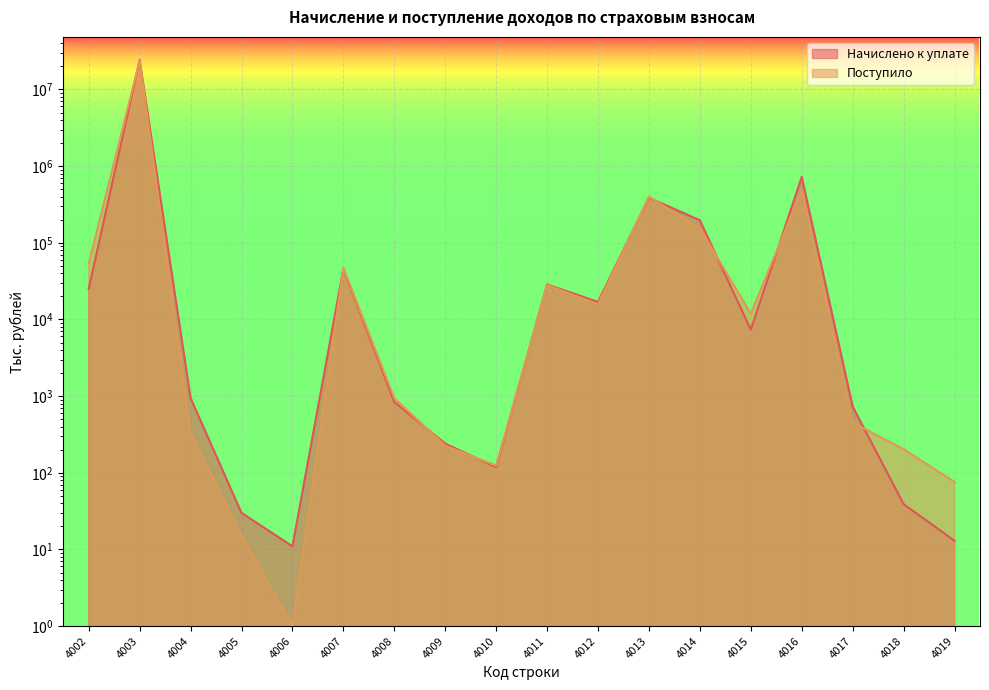

Where is Поступило nearest to the value 11809951?

4016